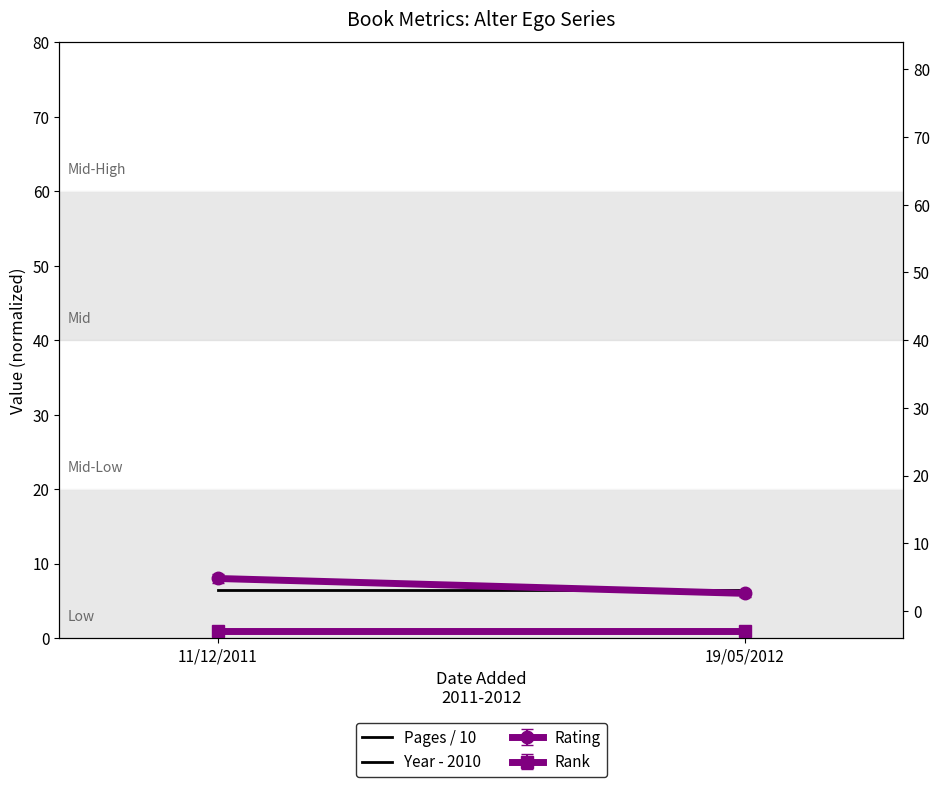

At which label does Year - 2010 reach its peak?

11/12/2011